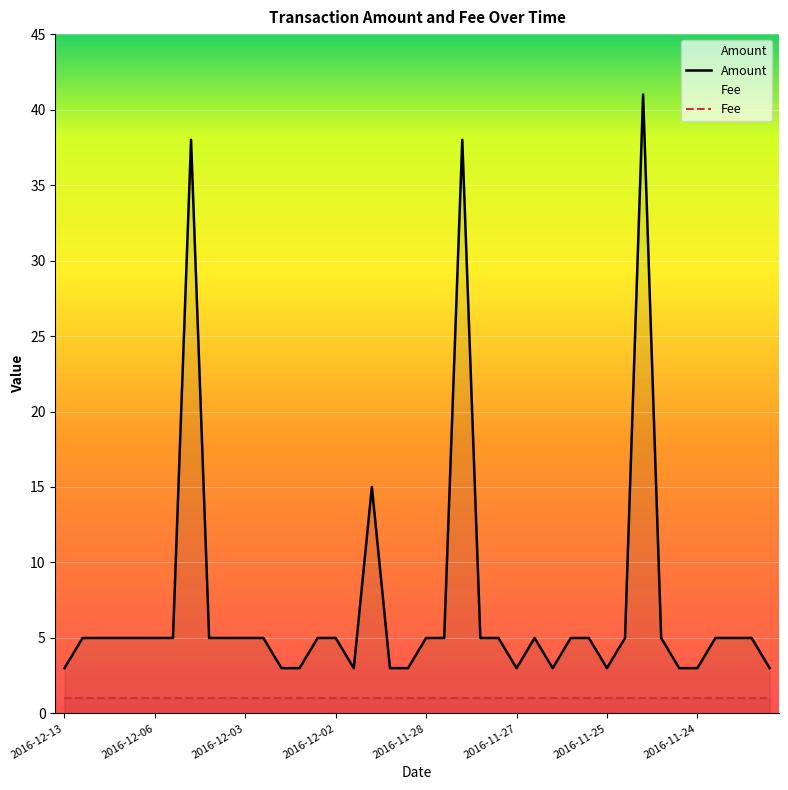

Is it true that the value at 2016-11-28 is 5?

True